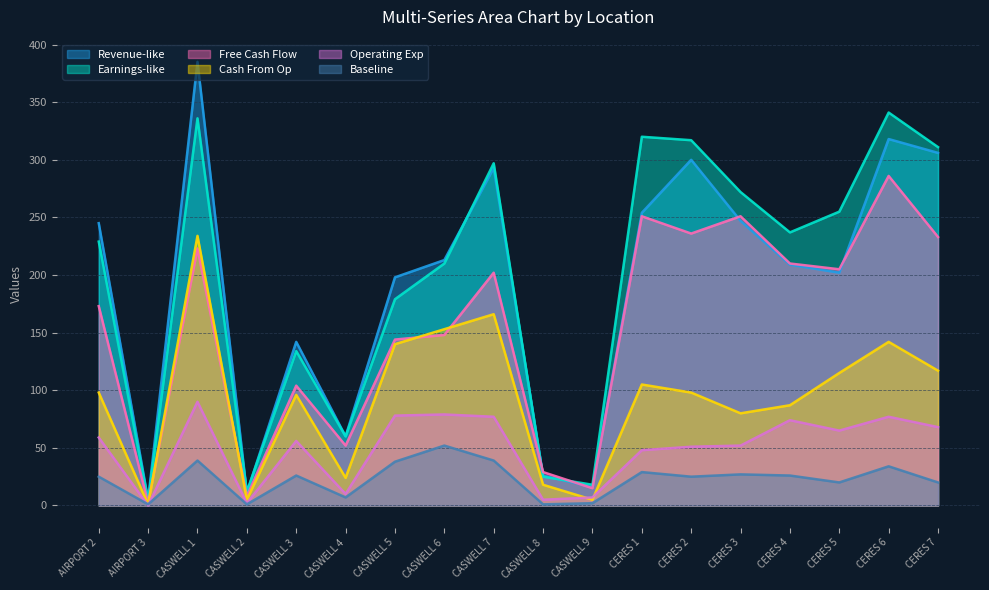

The value of Revenue-like at CASWELL 2 is 11. True or false?

True